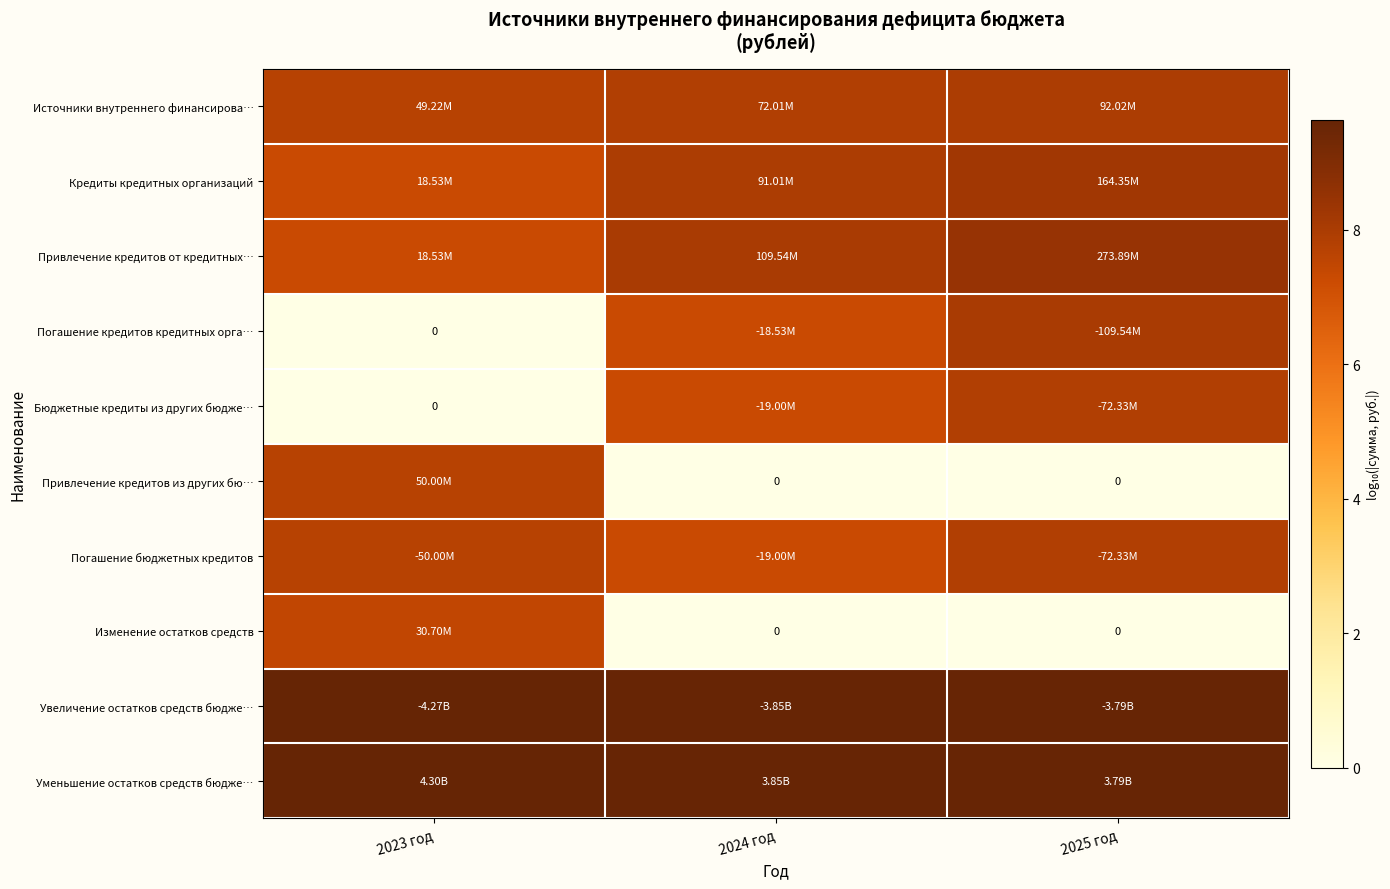

List the series in order of their peak value, lowest first.

Изменение остатков средств, Привлечение кредитов из других бю…, Бюджетные кредиты из других бюдже…, Погашение бюджетных кредитов, Источники внутреннего финансирова…, Погашение кредитов кредитных орга…, Кредиты кредитных организаций, Привлечение кредитов от кредитных…, Увеличение остатков средств бюдже…, Уменьшение остатков средств бюдже…